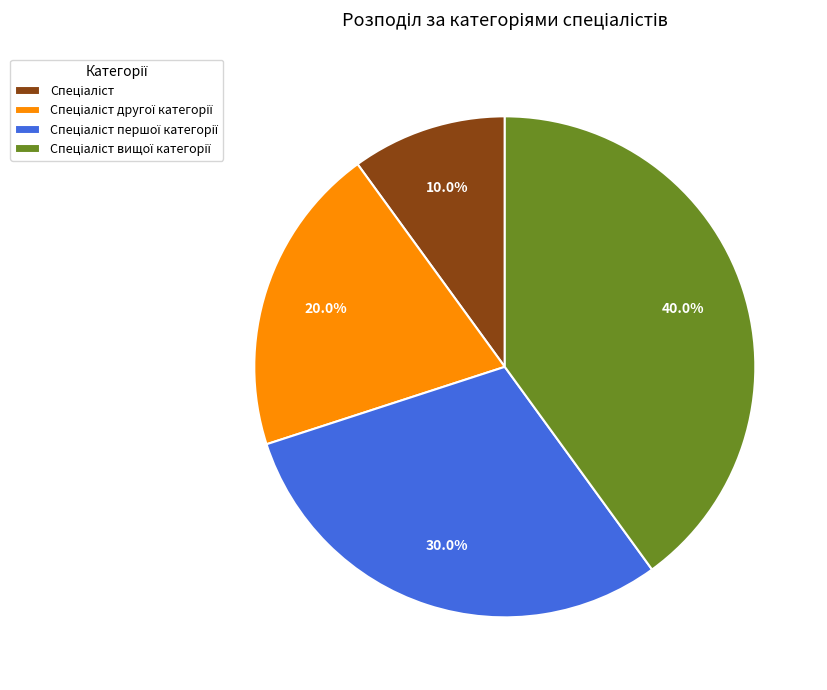

Does any single category account for the majority?

No